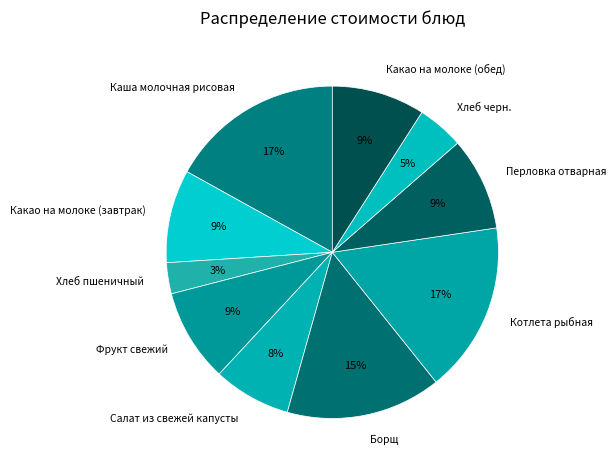

Is there any slice that represents more than half of the pie?

No